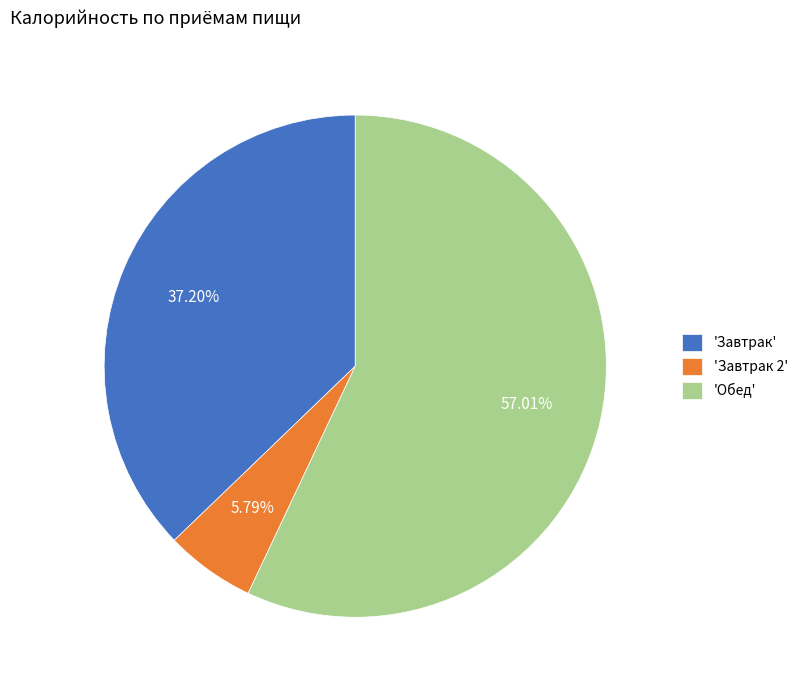

What is the majority slice?

'Обед'